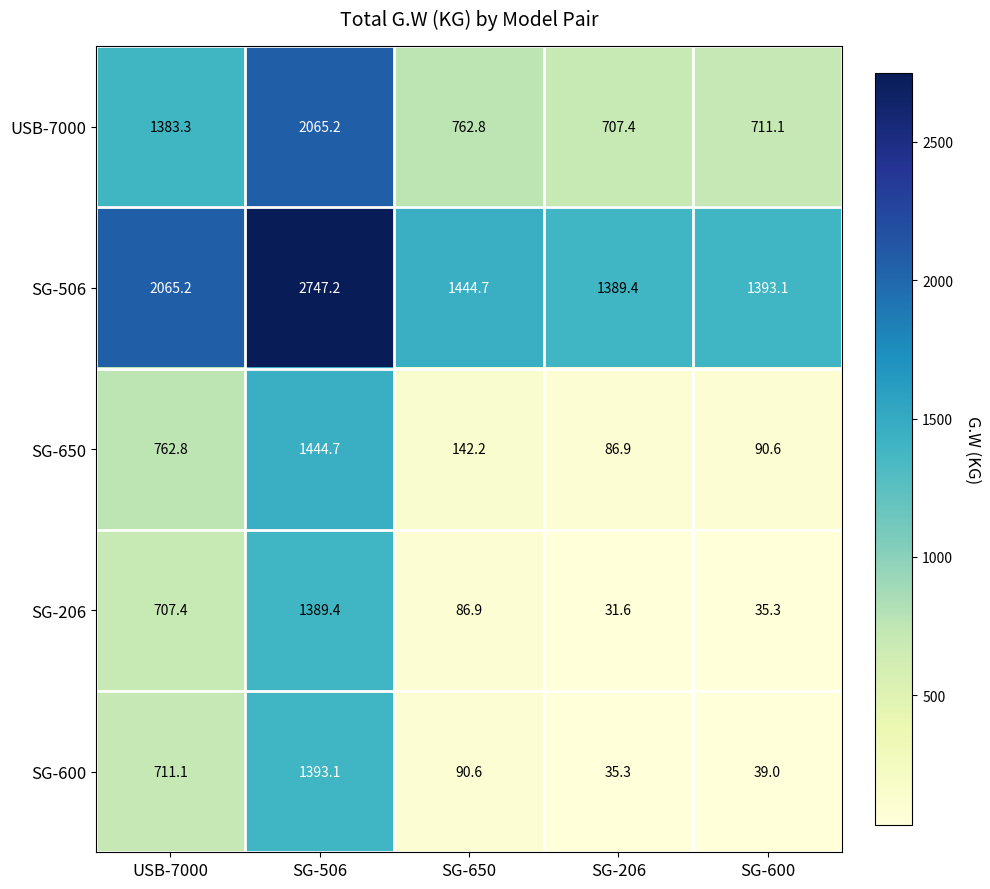

What is the spread (max minus min) of values at SG-600?

1357.8